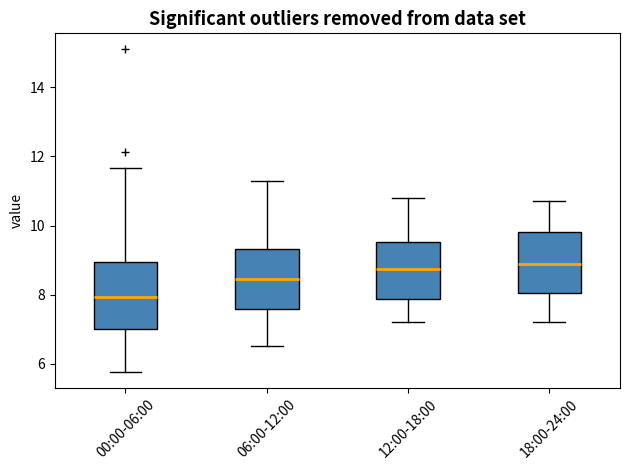

Reading left to right, transcribe this box plot: for each box, give where its median line is, the range the box spans, and where its two whiskers end, as read against the y-axis. The values are not printed on the chart, so give them approximately, as read against the axis.

00:00-06:00: median 8.0, box 7.0 to 9.0, whiskers 5.8 to 11.6
06:00-12:00: median 8.4, box 7.6 to 9.4, whiskers 6.6 to 11.4
12:00-18:00: median 8.8, box 7.8 to 9.6, whiskers 7.2 to 10.8
18:00-24:00: median 9.0, box 8.0 to 9.8, whiskers 7.2 to 10.8